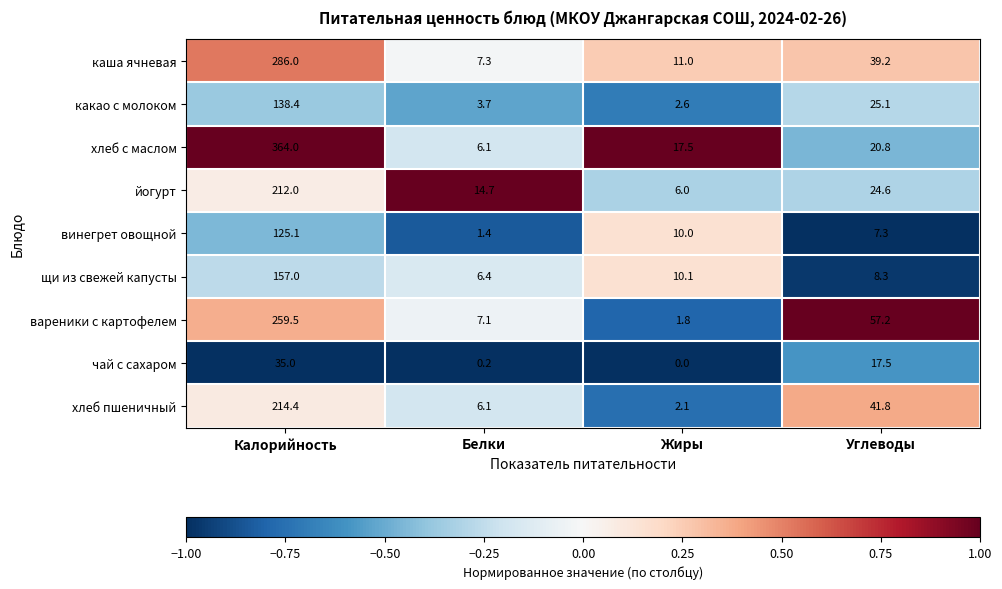

The щи из свежей капусты series shows 10.1 at Жиры. True or false?

True